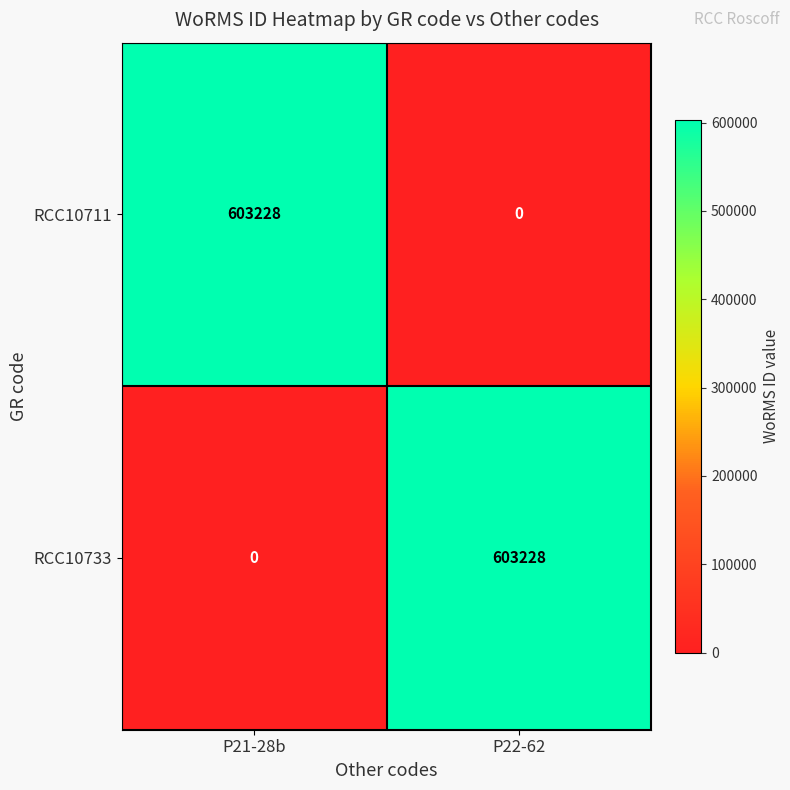

Reading left to right, what are all the values shown in this chart?

RCC10711: 603228	0
RCC10733: 0	603228